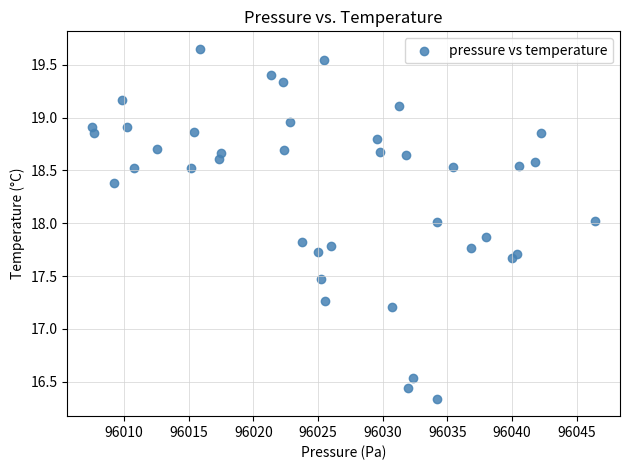

What Y value in the scatter plot is closest to 17?

17.2